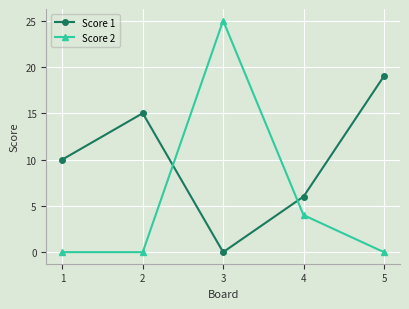

True or false: Score 1 and Score 2 intersect in this chart.

True